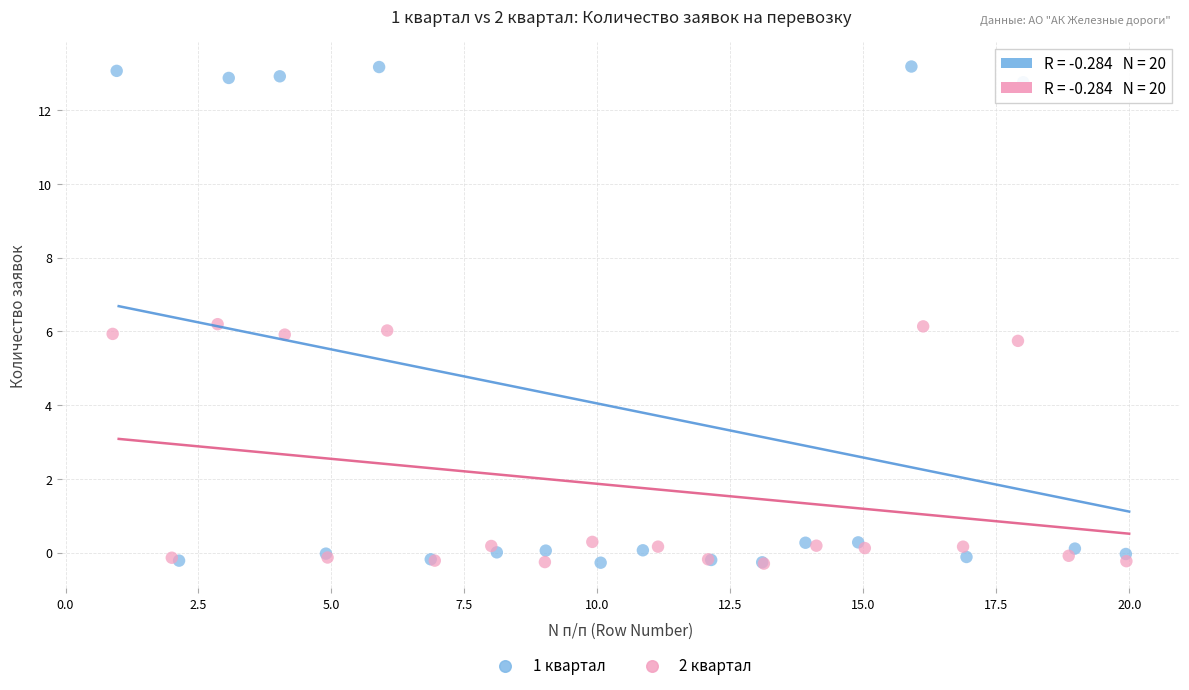

What are all the series names shown in the legend?

1 квартал, 2 квартал